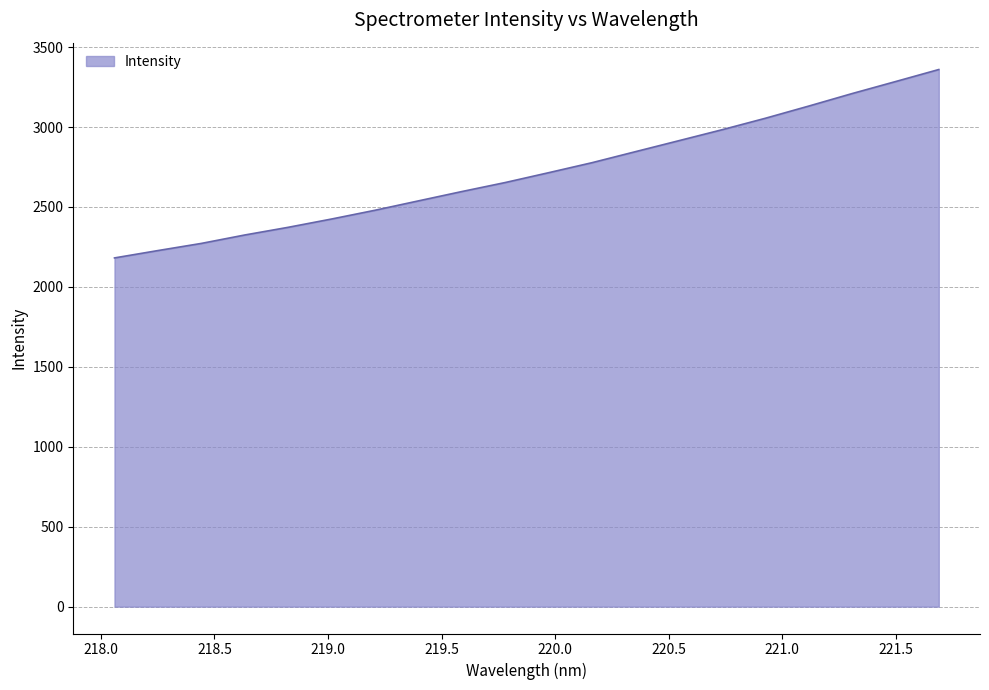

What is the minimum value shown in the chart?

2181.2